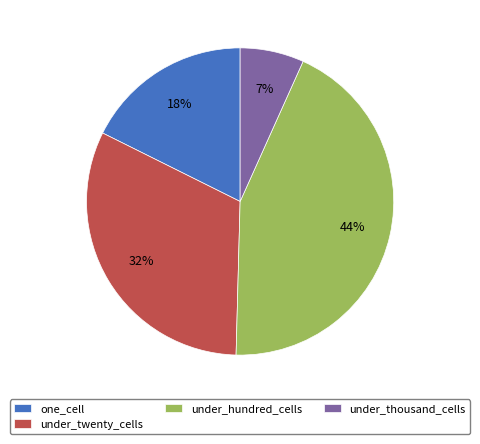

To the nearest percent, what is the average slice percentage?

25%